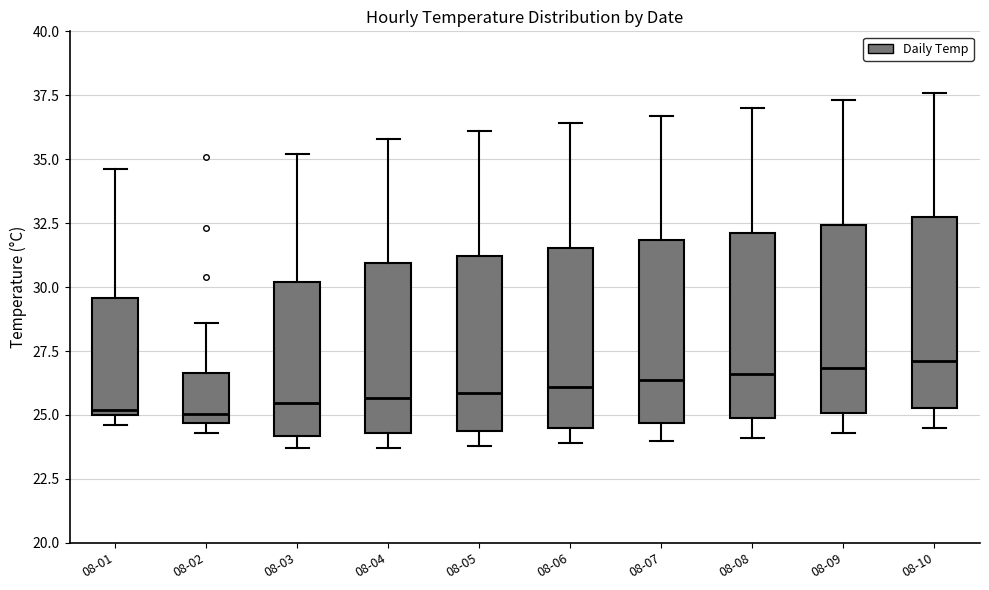

Reading left to right, read every box against the y-axis: the position of its median line, the range the box covers, and the ends of its whiskers. The values are not printed on the chart, so give them approximately, as read against the axis.

08-01: median 25.0 (just above the box's lower edge), box 25.0 to 29.5, whiskers 24.5 to 34.5
08-02: median 25.0, box 24.5 to 26.5, whiskers 24.5 (just below the box's lower edge) to 28.5
08-03: median 25.5, box 24.0 to 30.0, whiskers 23.5 to 35.0
08-04: median 25.5, box 24.5 to 31.0, whiskers 23.5 to 36.0
08-05: median 26.0, box 24.5 to 31.0, whiskers 24.0 to 36.0
08-06: median 26.0, box 24.5 to 31.5, whiskers 24.0 to 36.5
08-07: median 26.5, box 24.5 to 32.0, whiskers 24.0 to 36.5
08-08: median 26.5, box 25.0 to 32.0, whiskers 24.0 to 37.0
08-09: median 27.0, box 25.0 to 32.5, whiskers 24.5 to 37.5
08-10: median 27.0, box 25.5 to 32.5, whiskers 24.5 to 37.5